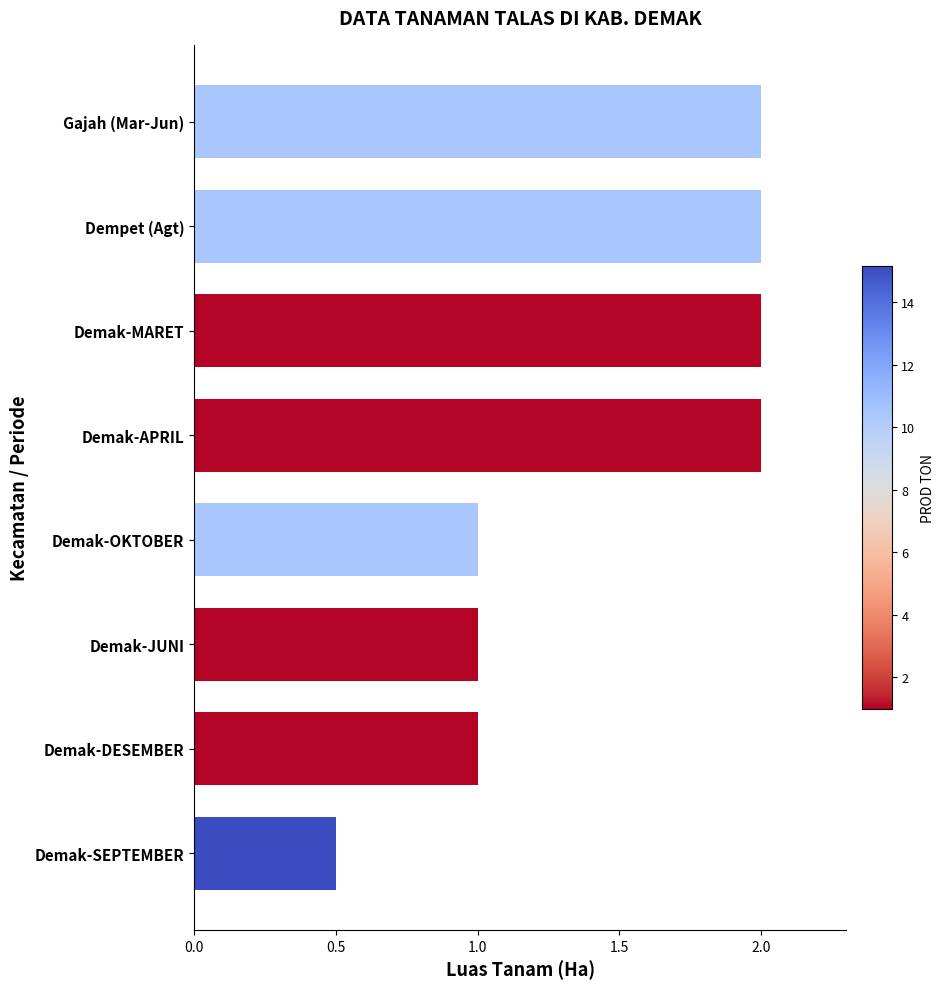

Approximately how many times larger is the value at Gajah (Mar-Jun) compared to Dempet (Agt)?

1.0